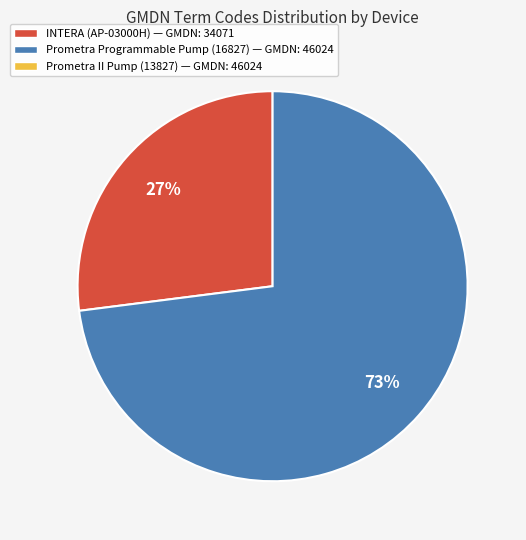

To the nearest percent, what is the average slice percentage?

50%